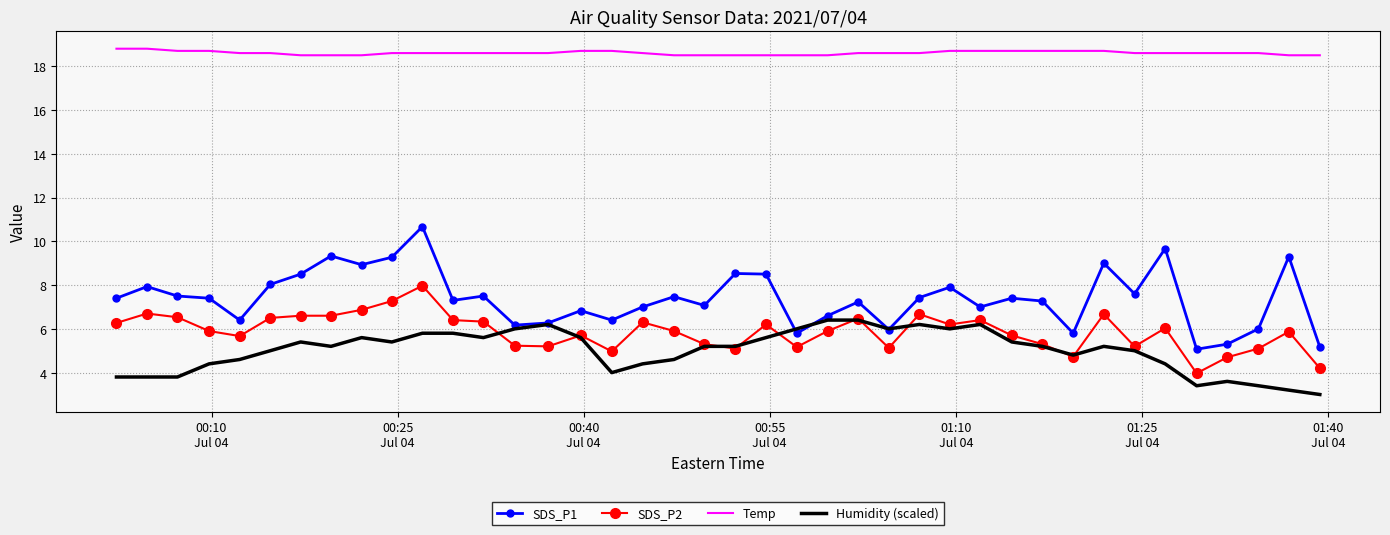

True or false: Humidity (scaled) and Temp cross at least once.

False